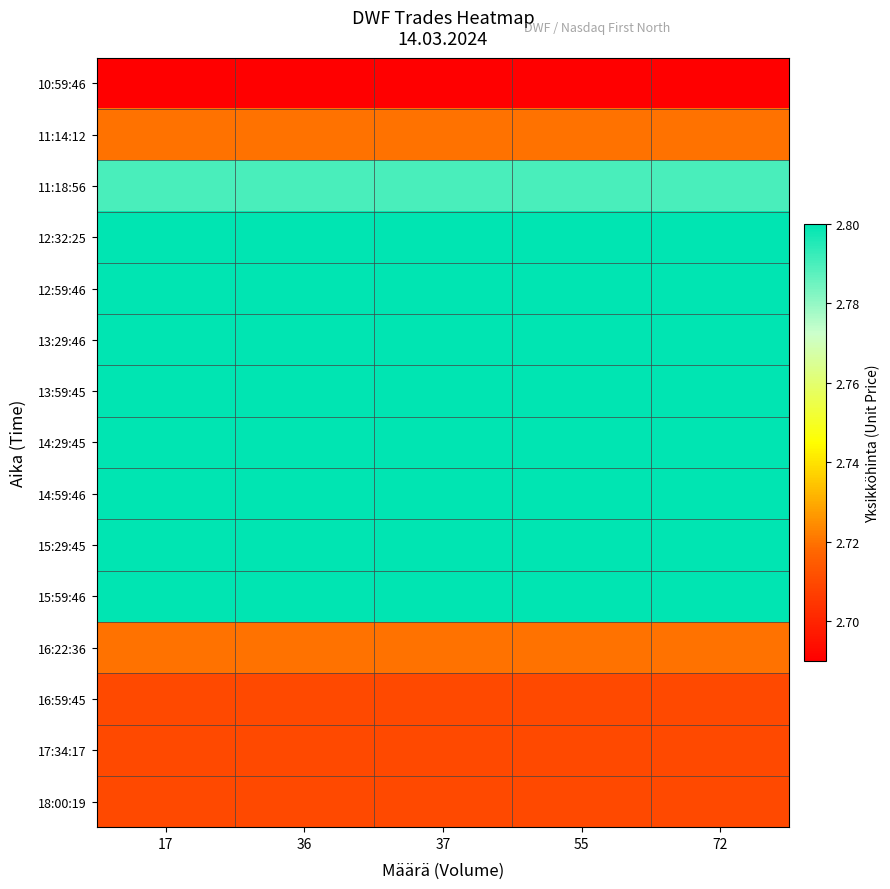

What is the minimum value shown in the chart?

2.7